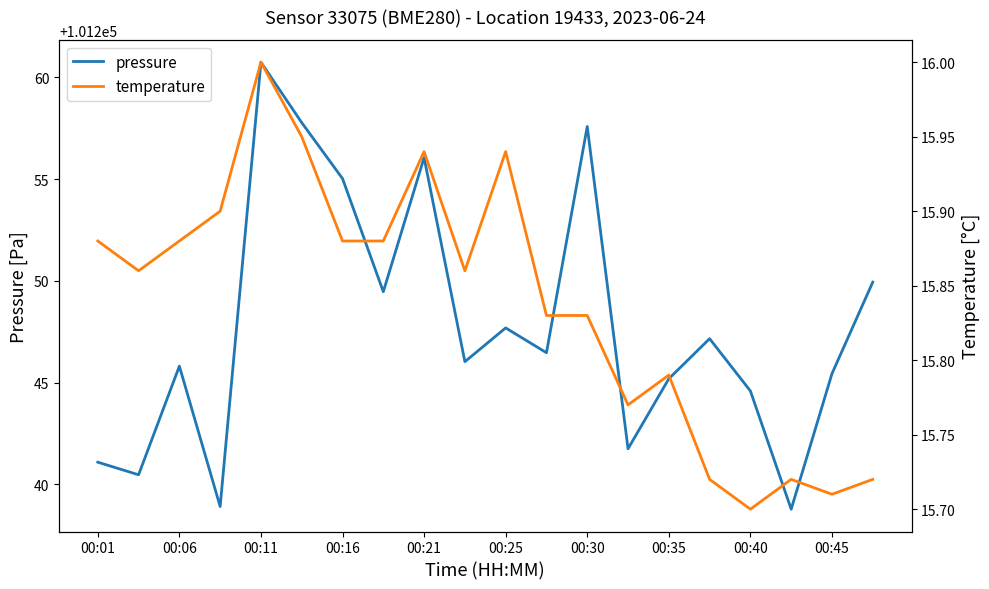

Read the pressure value at 00:01.

101241.1